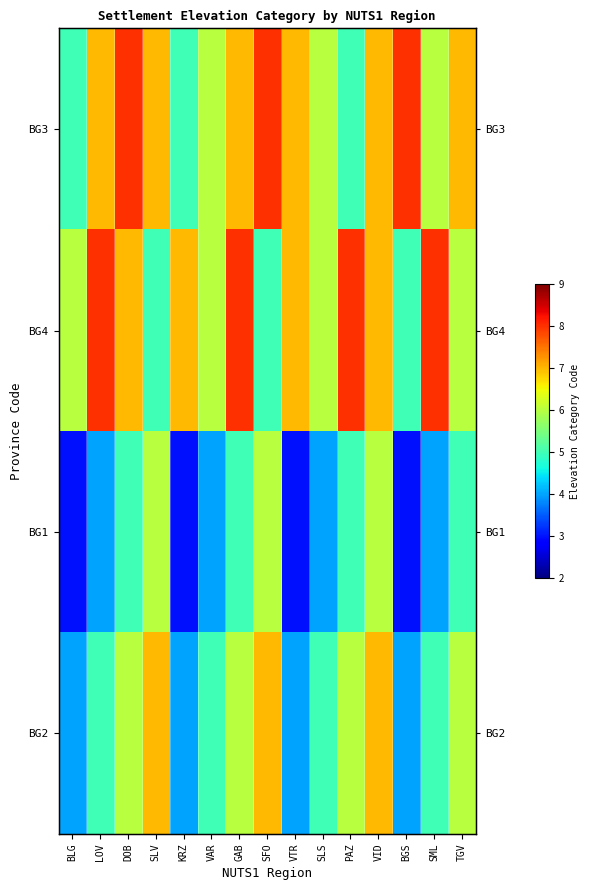

At how many categories does at least one series exceed 5?

15